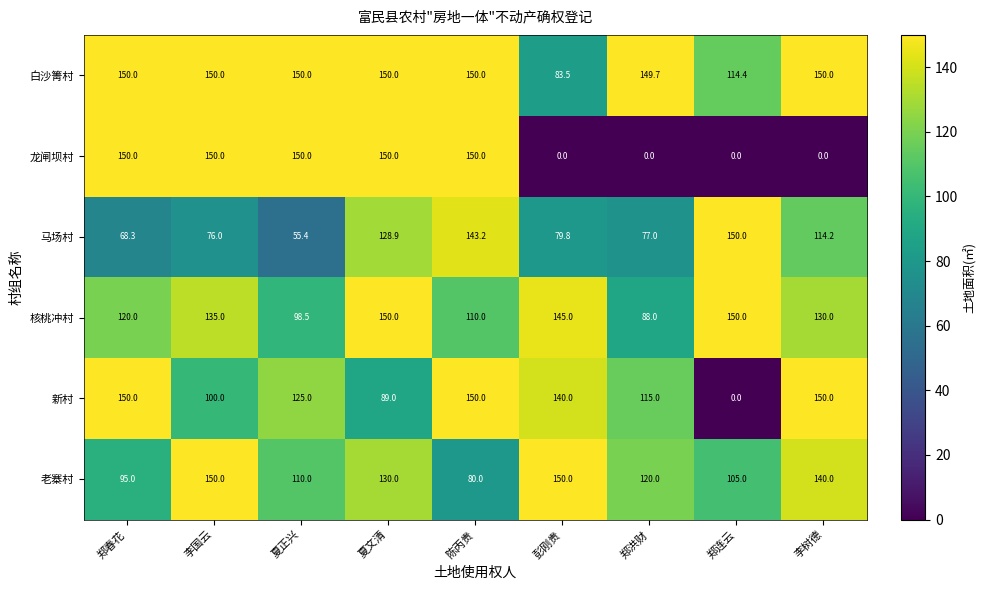

The 龙闸坝村 series shows -79.9 at 彭刚贵. True or false?

False